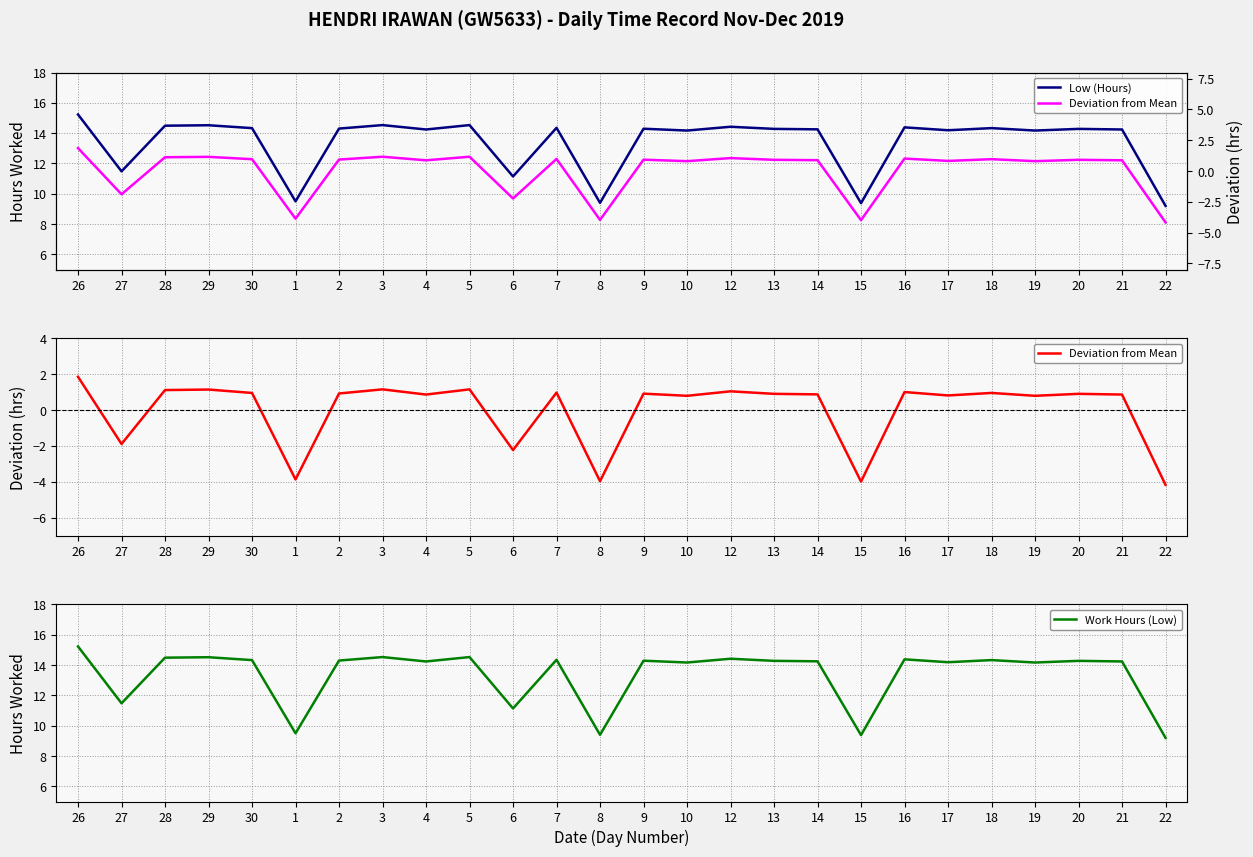

What is the value of the Deviation from Mean point at the 15th from the left?

0.8